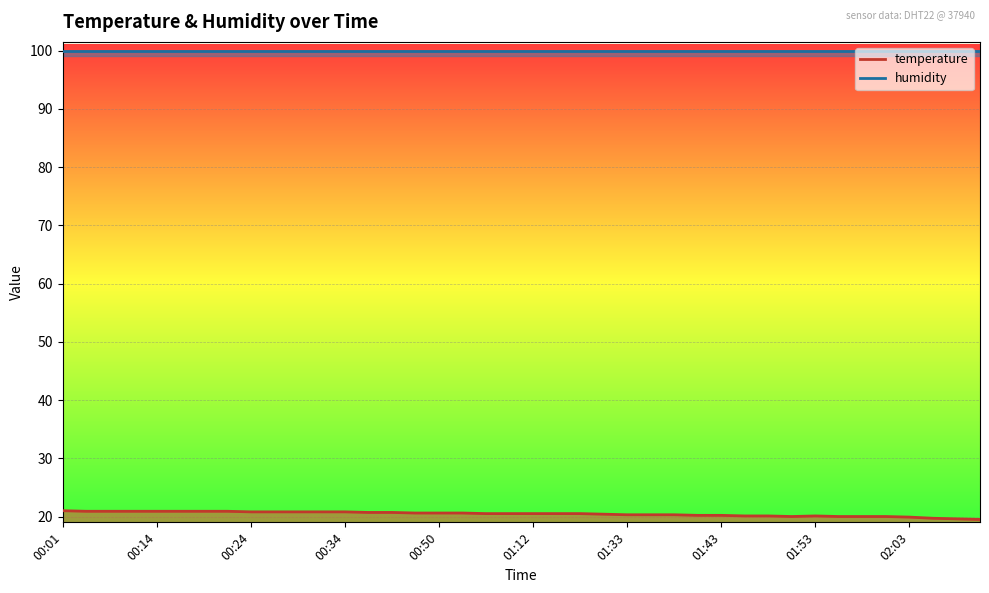

At which label is the value closest to 20?

01:51